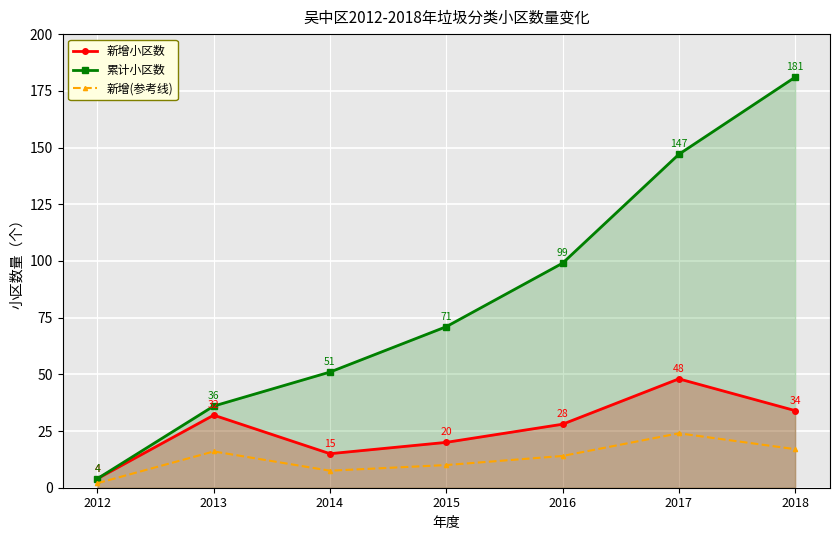

List the series in order of their peak value, highest first.

累计小区数, 新增小区数, 新增(参考线)